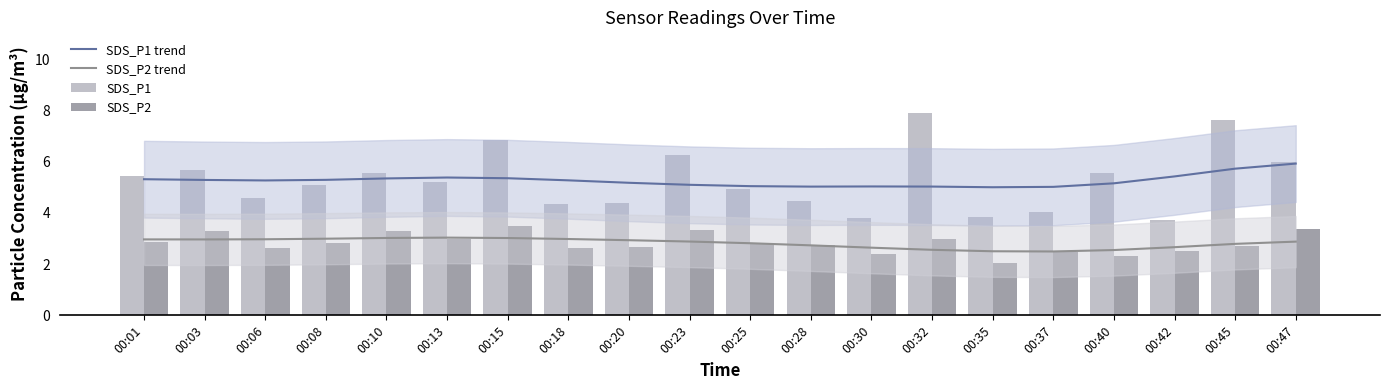

How many groups of bars are there?

20